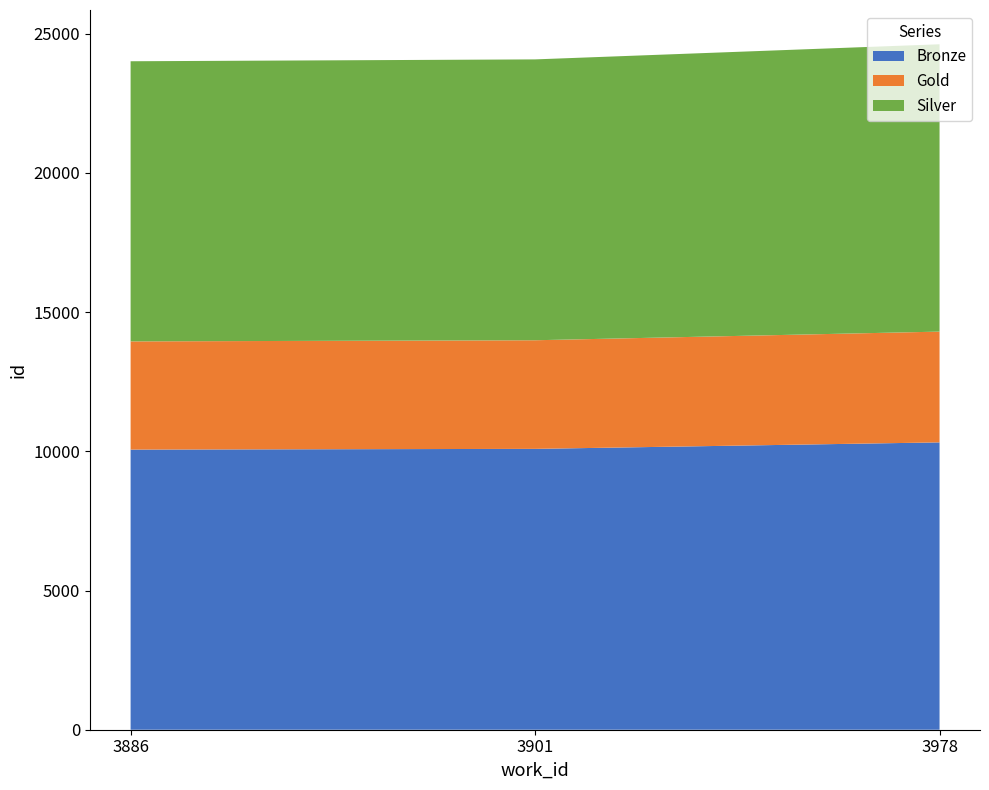

Reading right to left, what are all the values shown in this chart?

Bronze: 10320	10087	10061
Gold: 3978	3901	3886
Silver: 10320	10087	10061